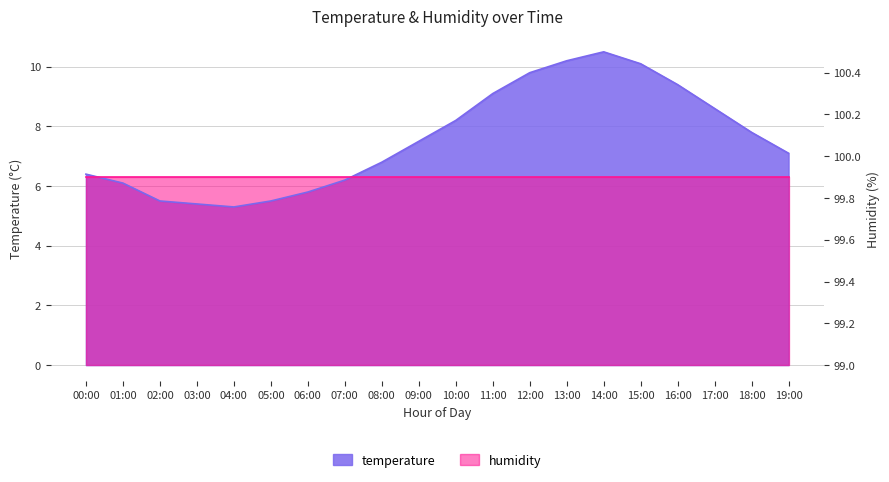

What is the minimum value shown in the chart?

5.3